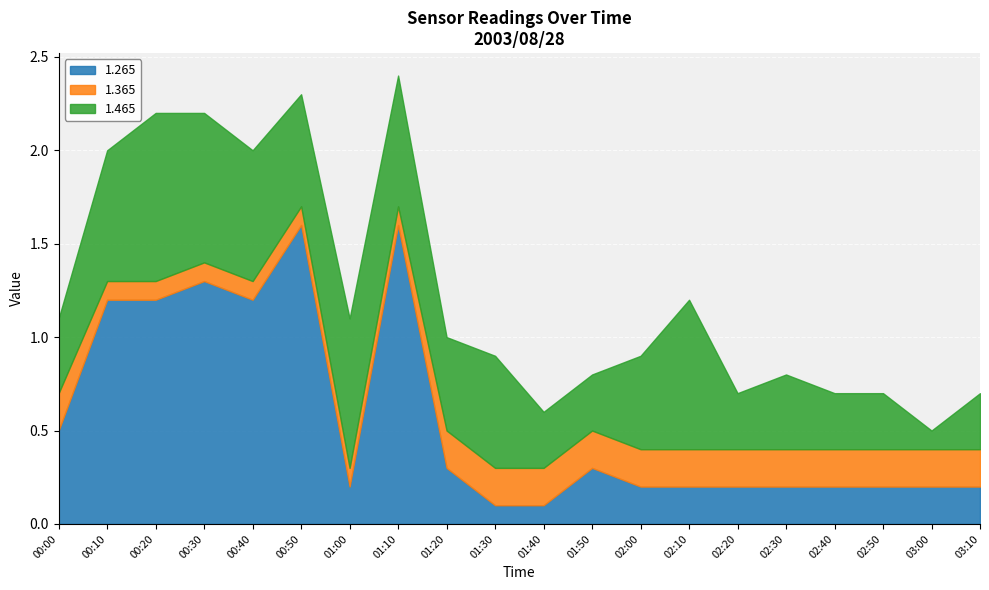

What is the total value across all series at 03:00?

0.5